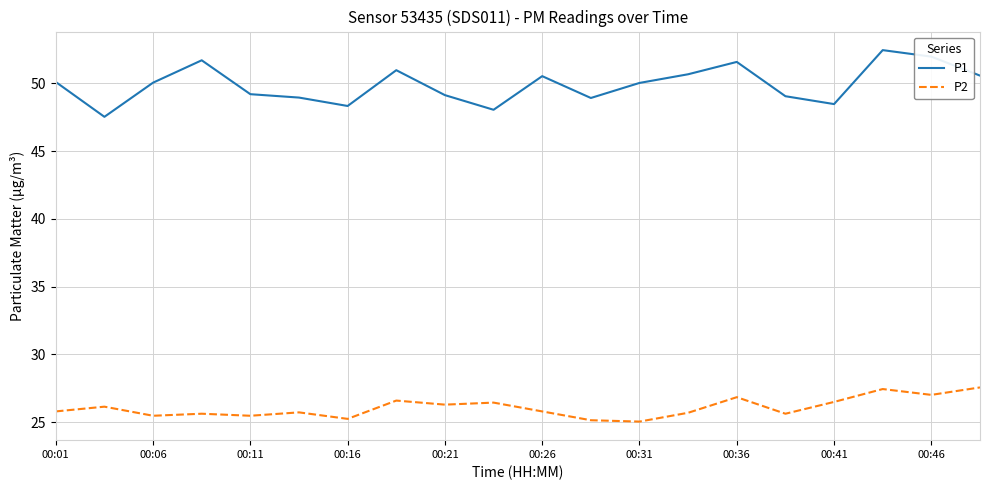

What is the minimum value for P2?

25.1